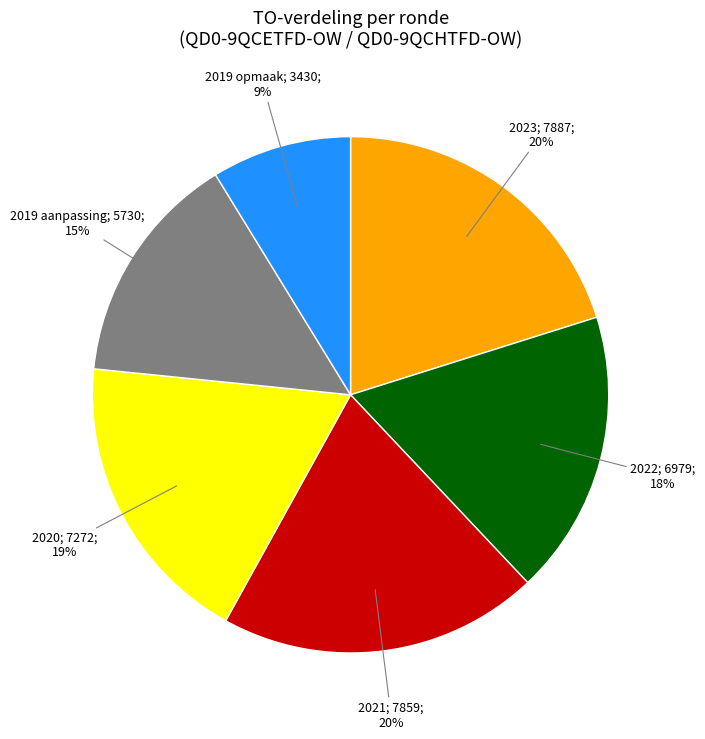

Does any single category account for the majority?

No